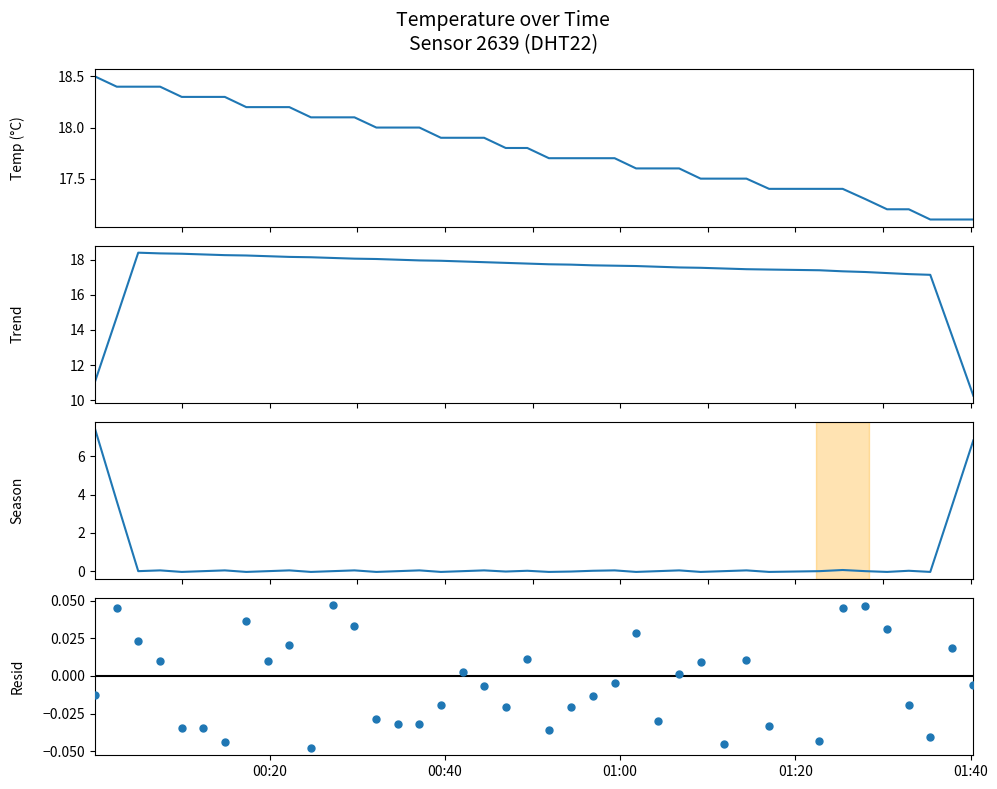

At how many categories does at least one series exceed 1?

40